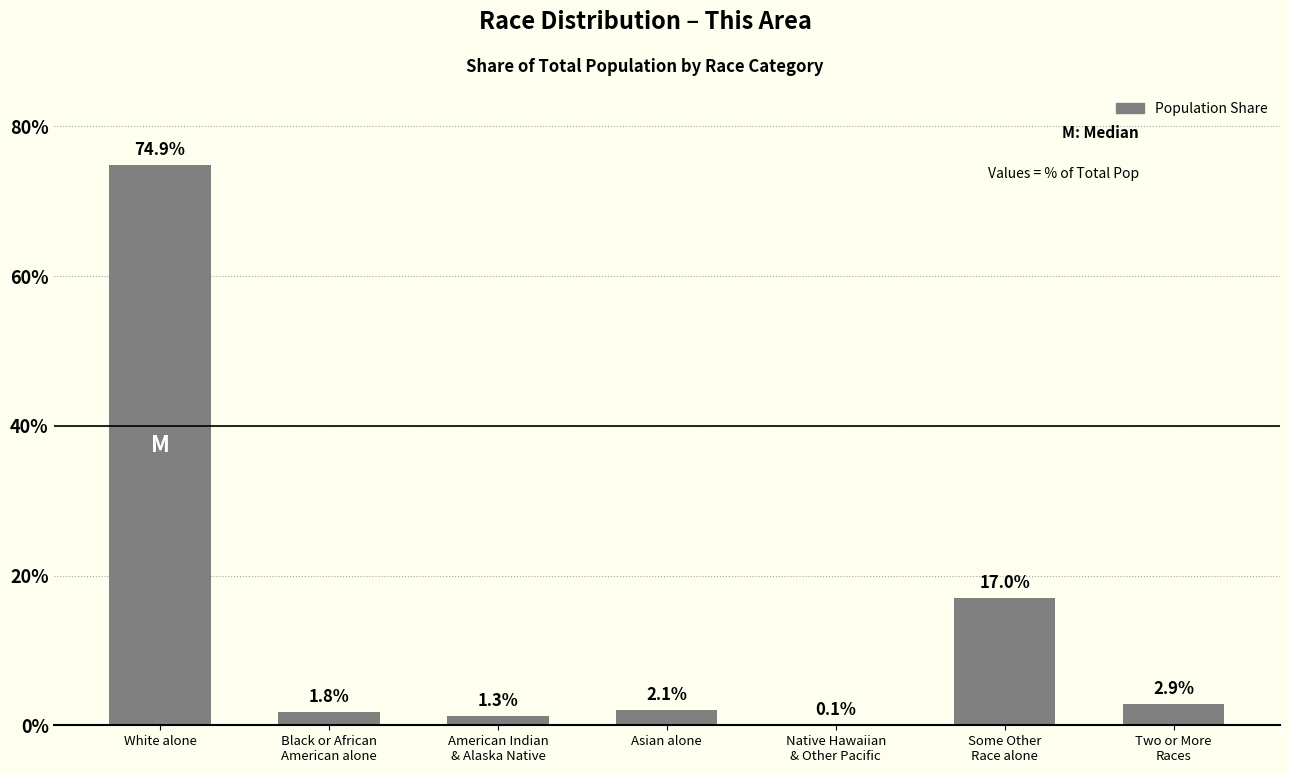

At which category does the chart reach its peak across all series?

White alone